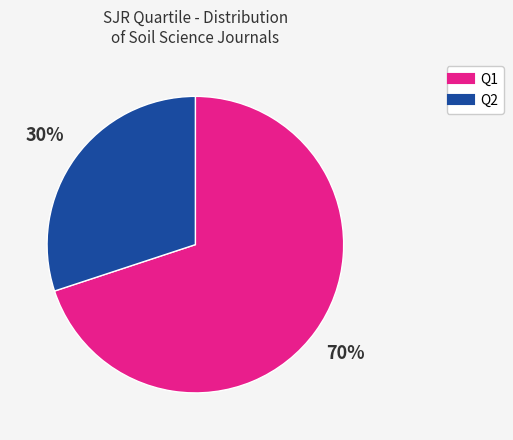

Does any single category account for the majority?

Yes